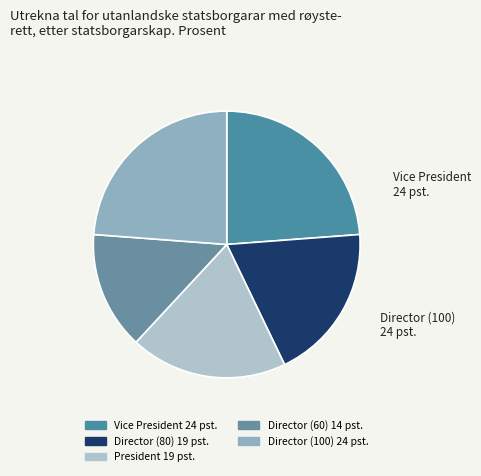

How many slices are in this pie chart?

5